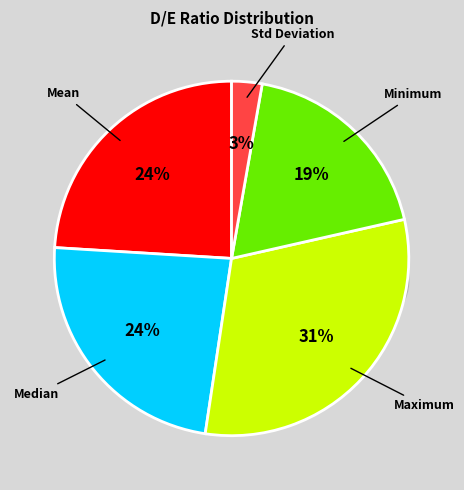

What is the ratio of the value at Mean to the value at Median?

1.0